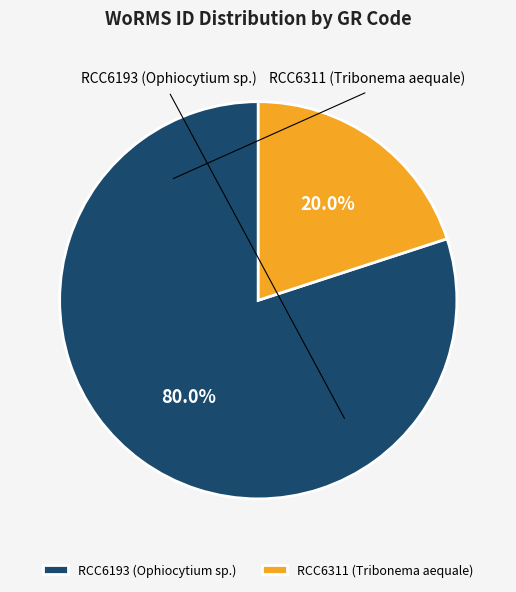

What percentage is the RCC6311 (Tribonema aequale) slice, to the nearest percent?

20%